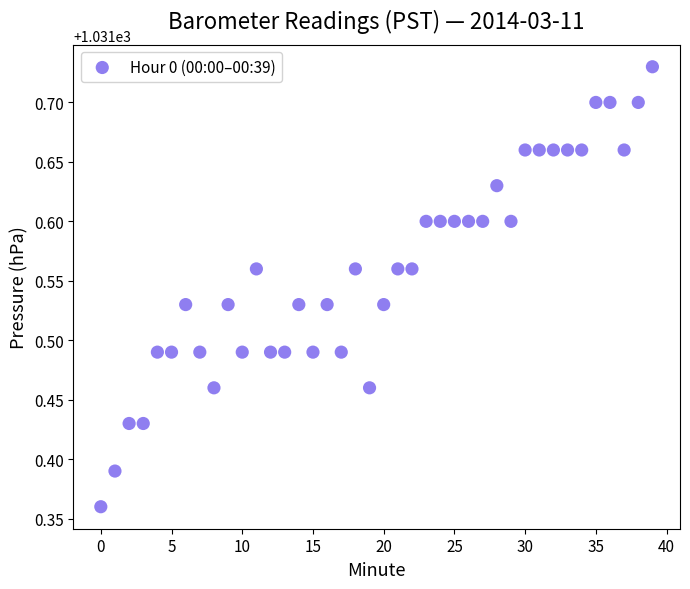

What is the range of Y values (max minus min)?

0.4